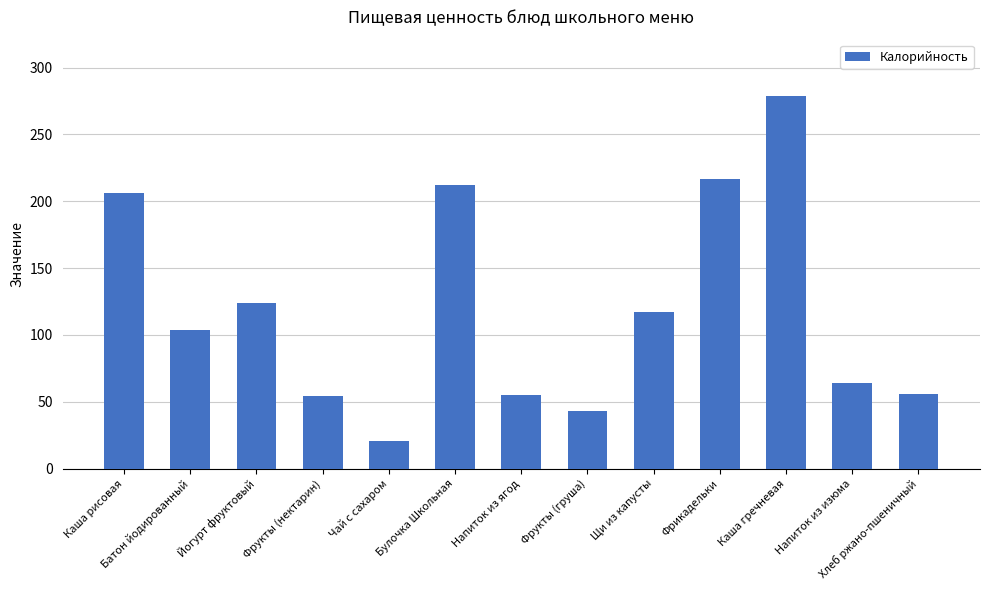

True or false: the data shows 124 at Йогурт фруктовый.

True